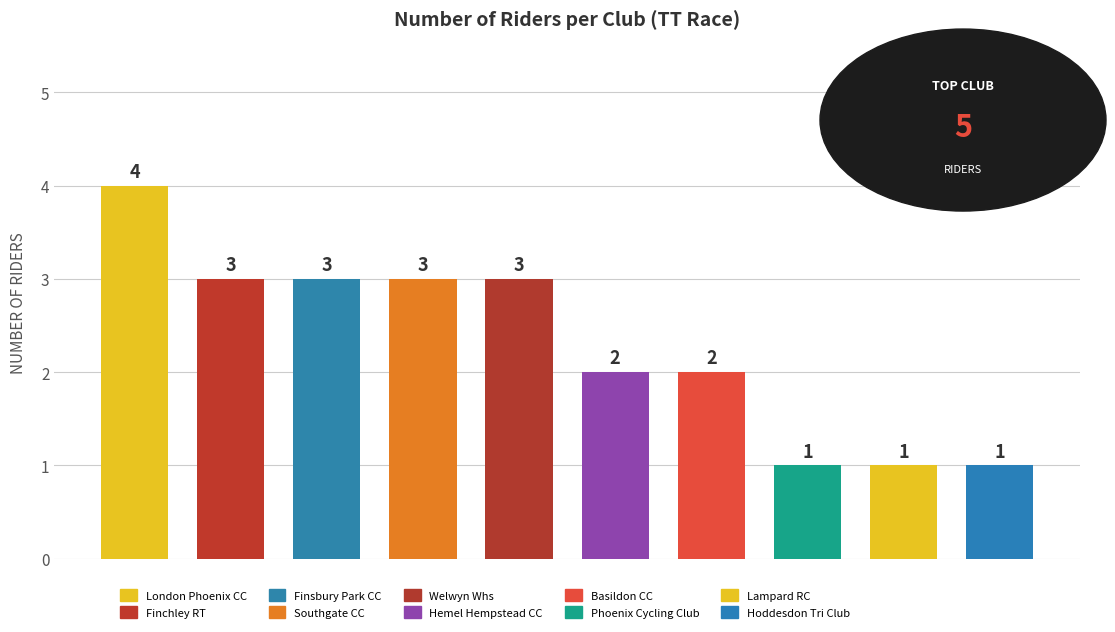

What is the greatest value displayed?

4